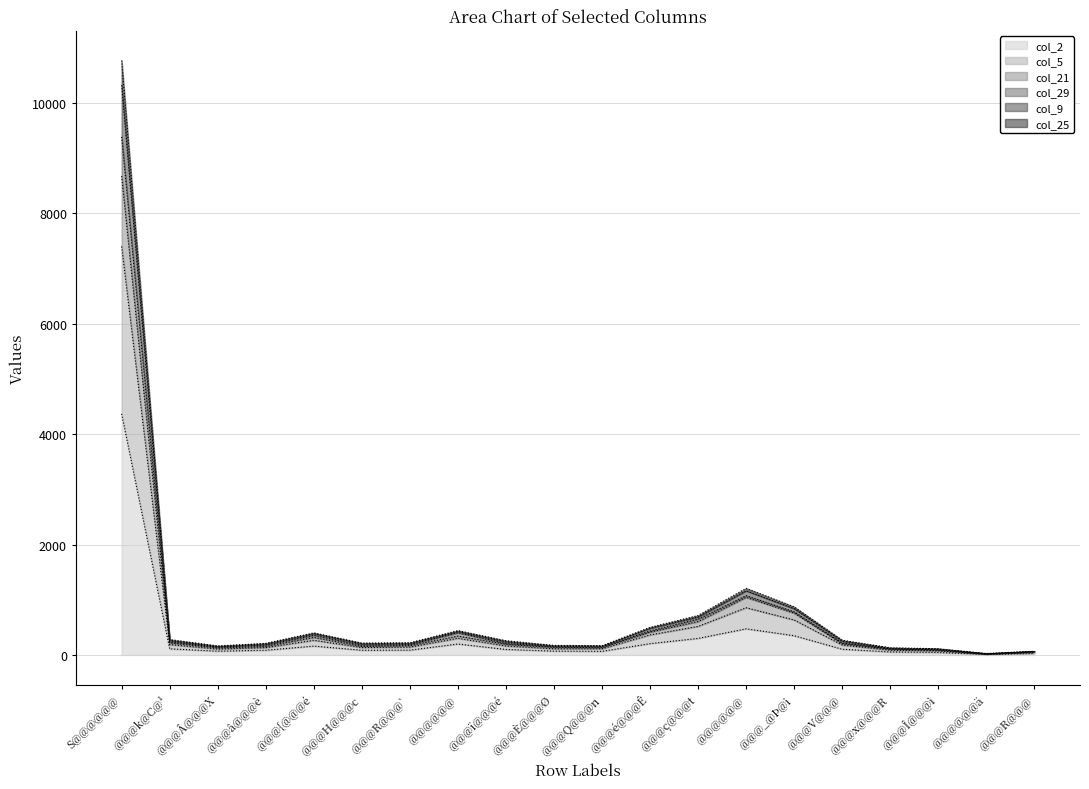

Does the chart display data point markers on the line(s)?

No